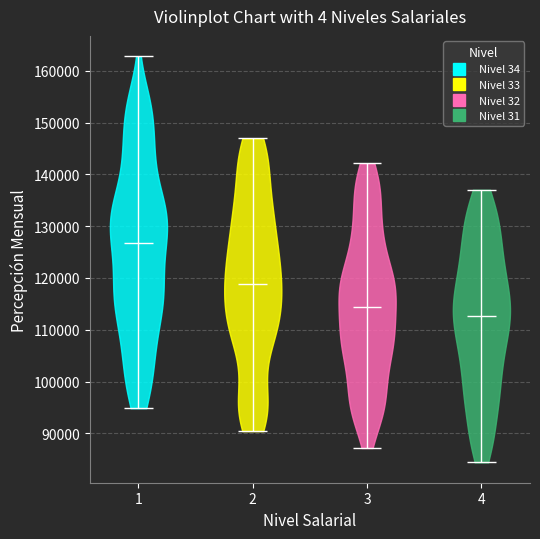

Reading left to right, read every violin against the y-axis: where its median line is, and the lowest and highest points it reaches. The values are not printed on the chart, so give them approximately, as read against the axis.

1: median line 127000, lowest point 95000, highest point 163000
2: median line 119000, lowest point 90000, highest point 147000
3: median line 114000, lowest point 87000, highest point 142000
4: median line 113000, lowest point 84000, highest point 137000